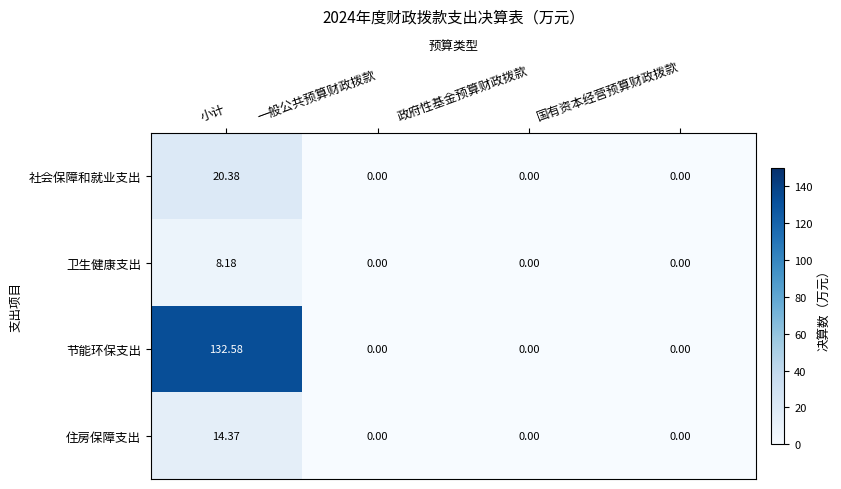

List the series in order of their peak value, highest first.

节能环保支出, 社会保障和就业支出, 住房保障支出, 卫生健康支出